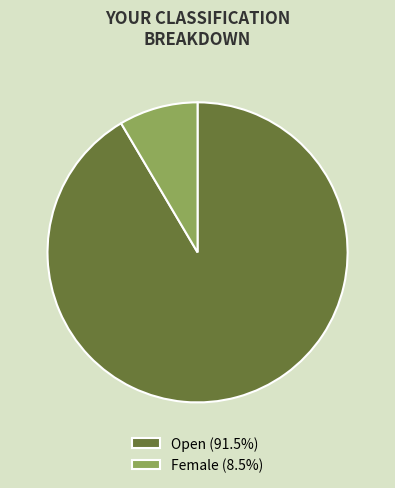

Is the sum of Open (91.5%) and Female (8.5%) greater than half?

Yes